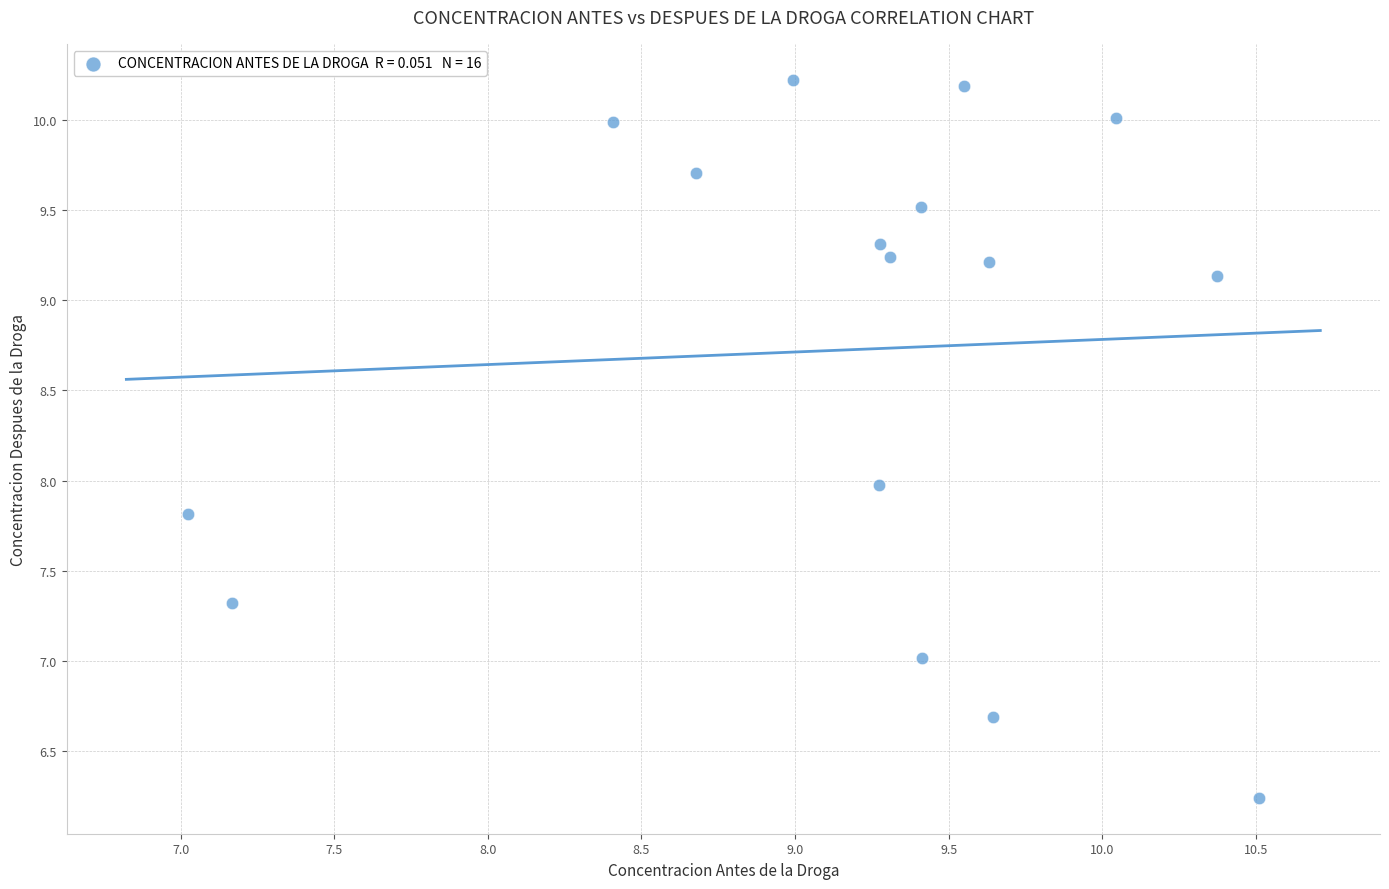

What is the range of Y values (max minus min)?

4.0